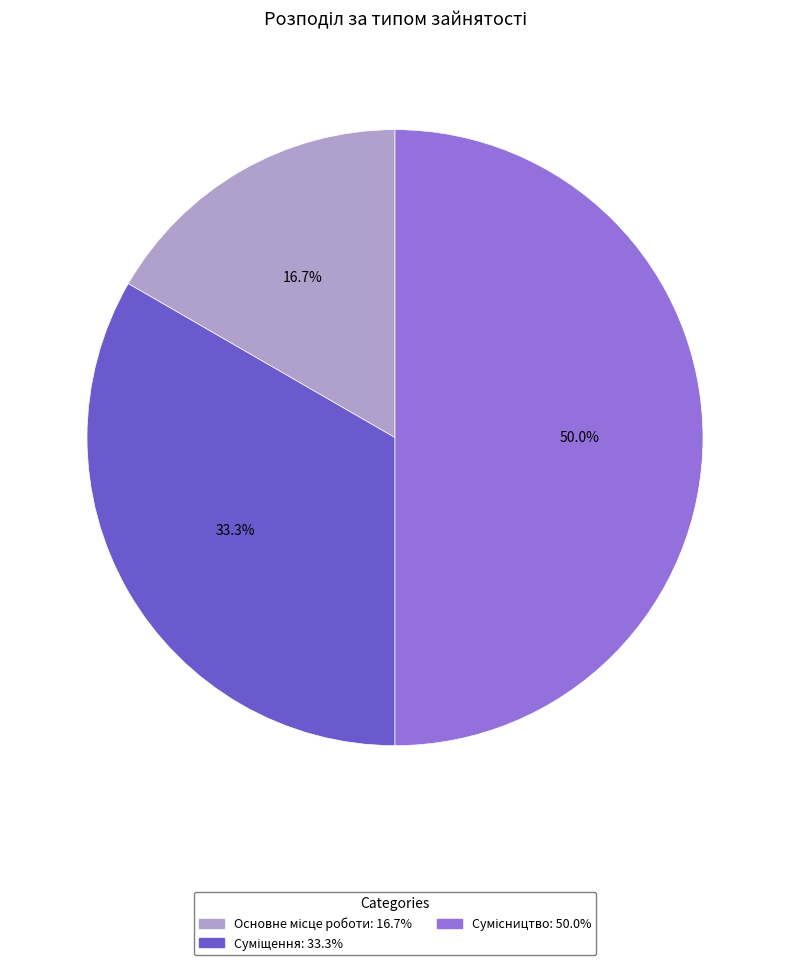

Is it true that Суміщення is 33% of the pie?

True